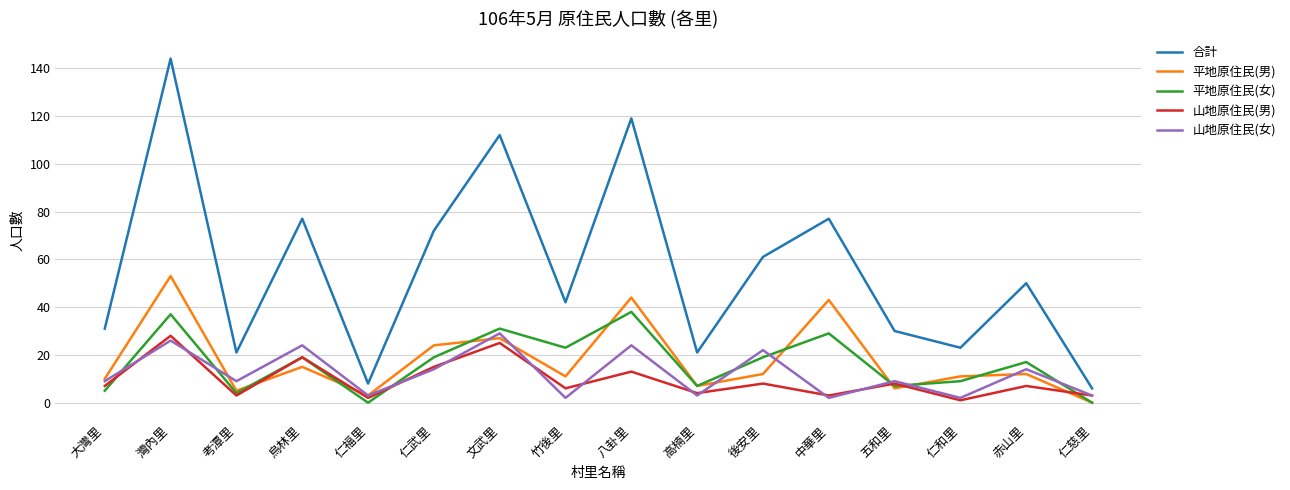

What position from the right is 文武里?

10